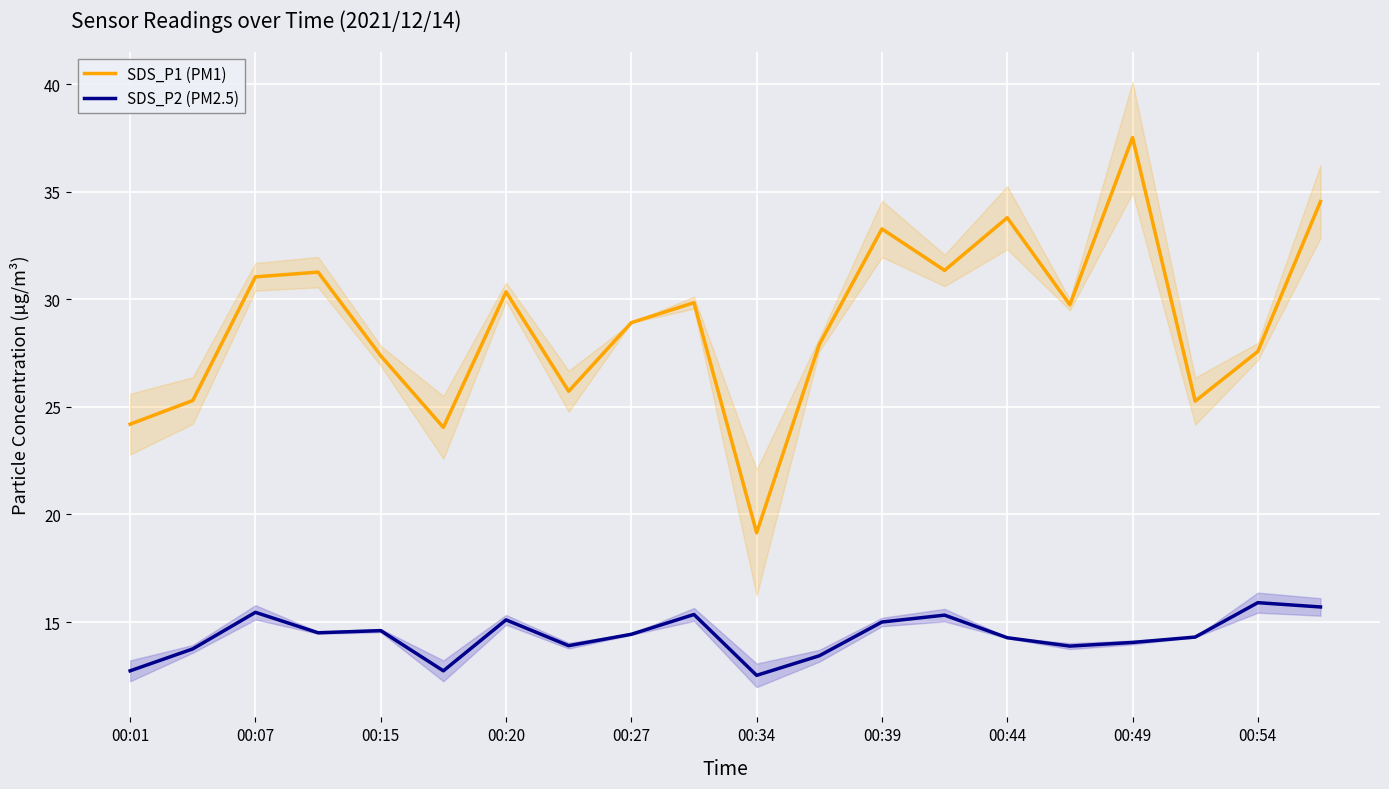

At how many categories does at least one series exceed 31?

7